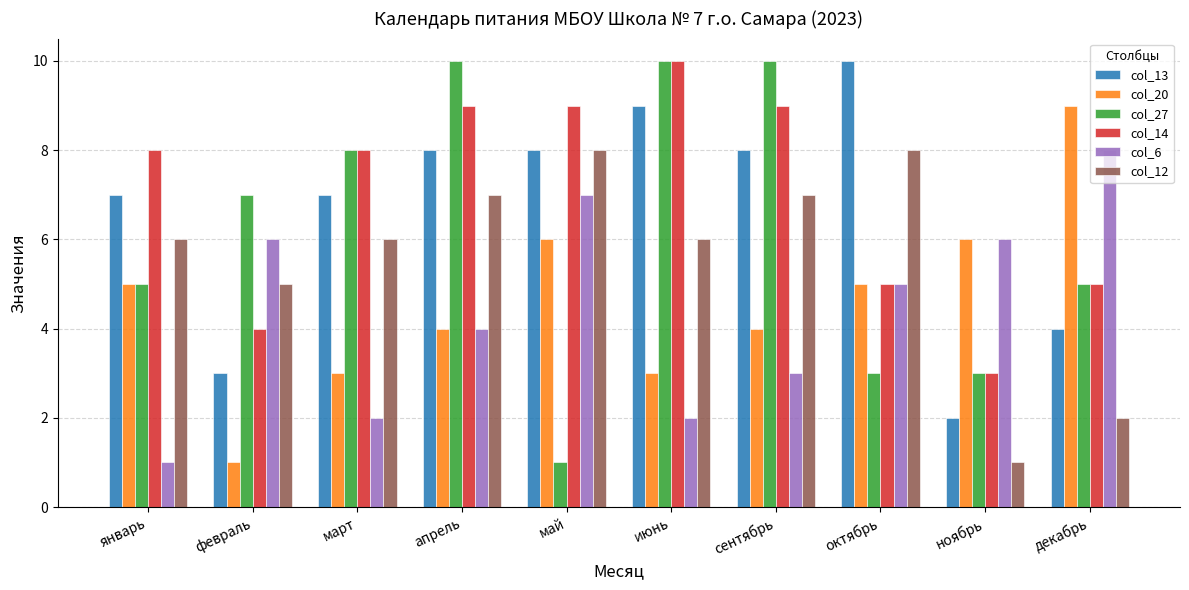

Reading left to right, list all the values displayed in this chart.

col_13: январь=7	февраль=3	март=7	апрель=8	май=8	июнь=9	сентябрь=8	октябрь=10	ноябрь=2	декабрь=4
col_20: январь=5	февраль=1	март=3	апрель=4	май=6	июнь=3	сентябрь=4	октябрь=5	ноябрь=6	декабрь=9
col_27: январь=5	февраль=7	март=8	апрель=10	май=1	июнь=10	сентябрь=10	октябрь=3	ноябрь=3	декабрь=5
col_14: январь=8	февраль=4	март=8	апрель=9	май=9	июнь=10	сентябрь=9	октябрь=5	ноябрь=3	декабрь=5
col_6: январь=1	февраль=6	март=2	апрель=4	май=7	июнь=2	сентябрь=3	октябрь=5	ноябрь=6	декабрь=8
col_12: январь=6	февраль=5	март=6	апрель=7	май=8	июнь=6	сентябрь=7	октябрь=8	ноябрь=1	декабрь=2